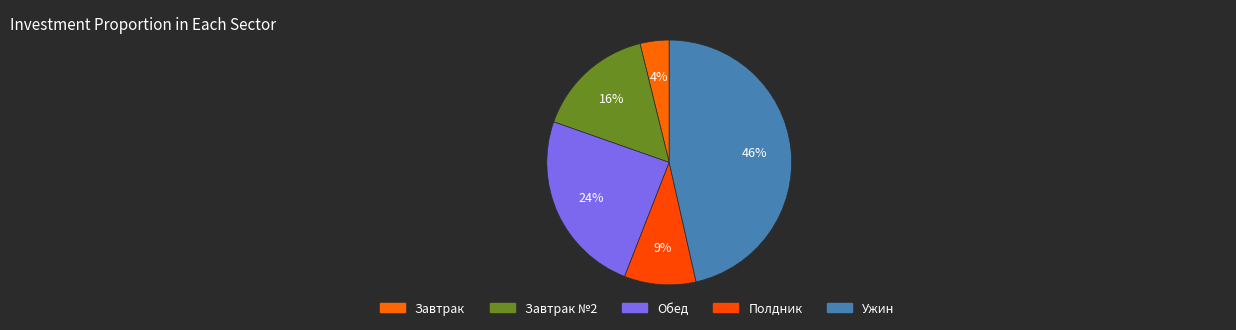

Count the number of slices in the pie.

5